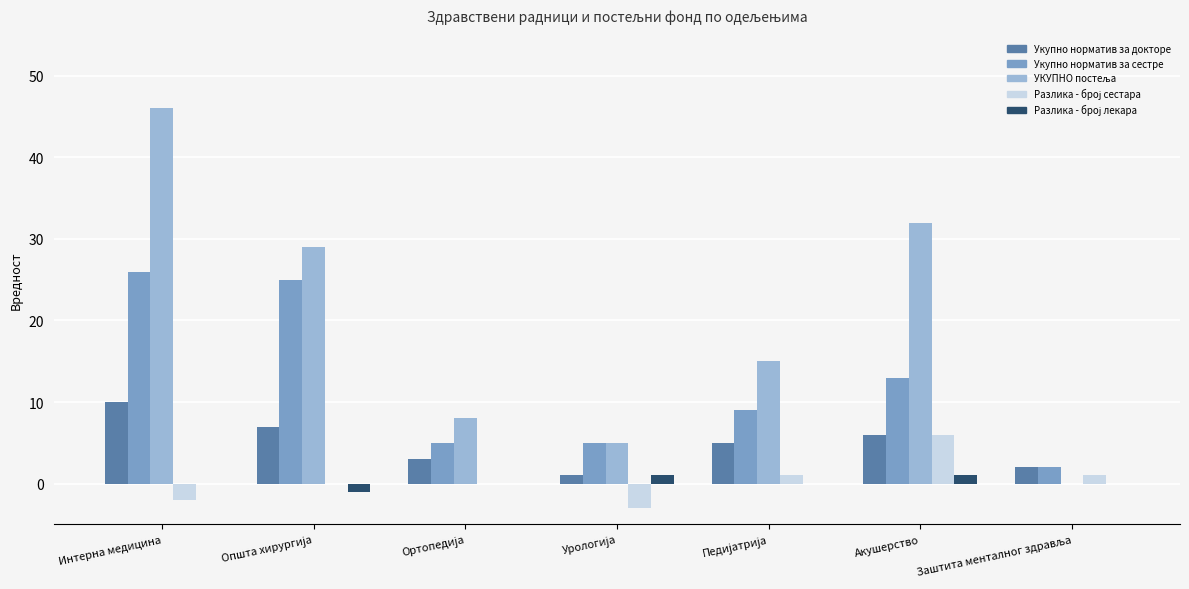

What is the sum of all Укупно норматив за докторе values?

34